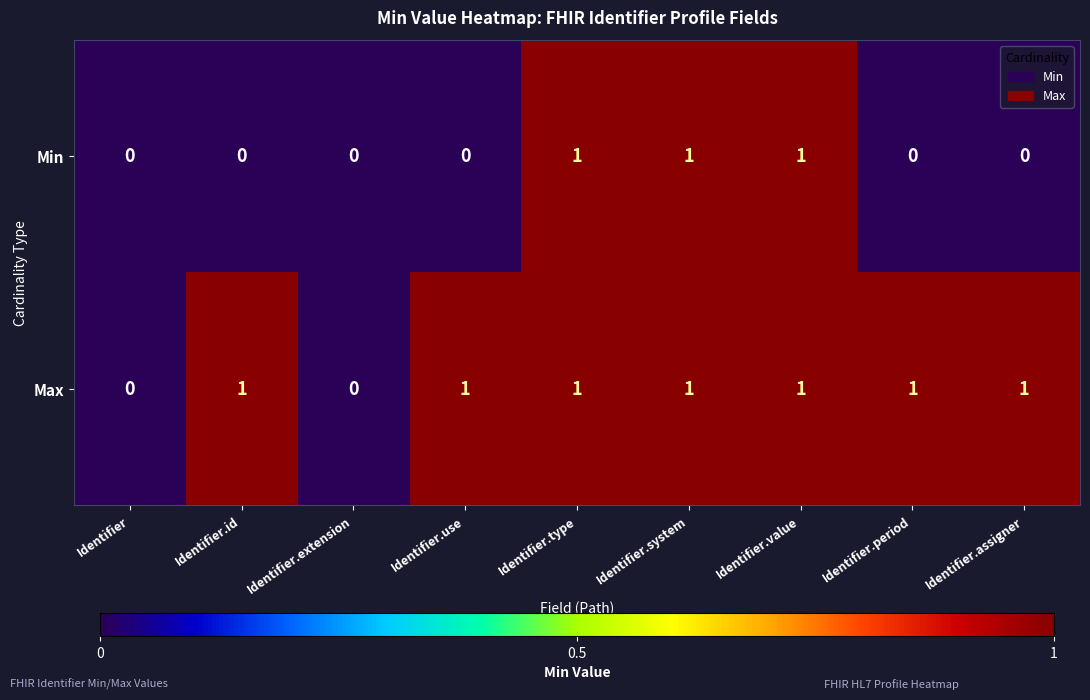

Rank the series by their average value, from lowest to highest.

Min, Max